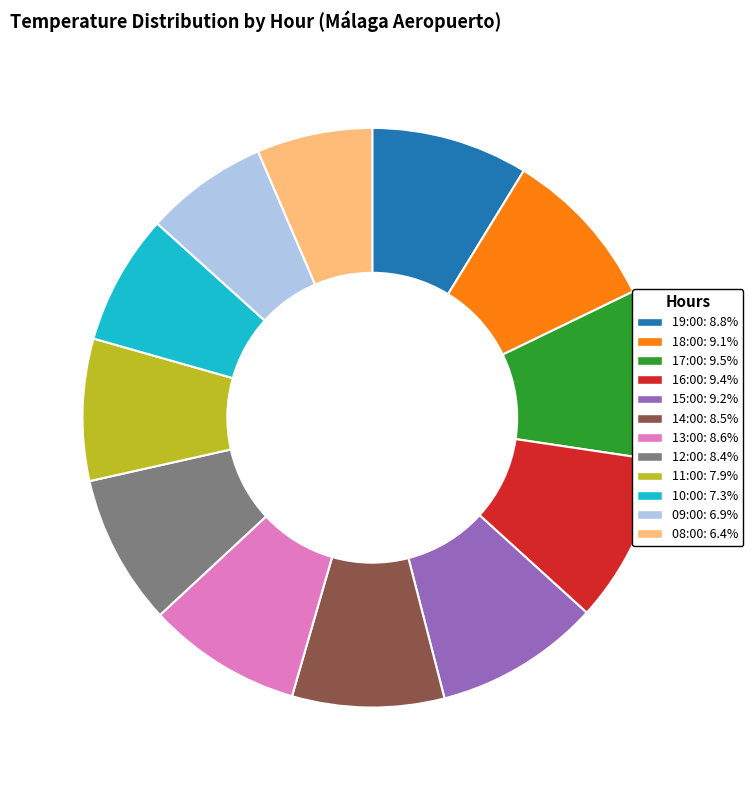

Does 17:00 represent more than half of the total?

No